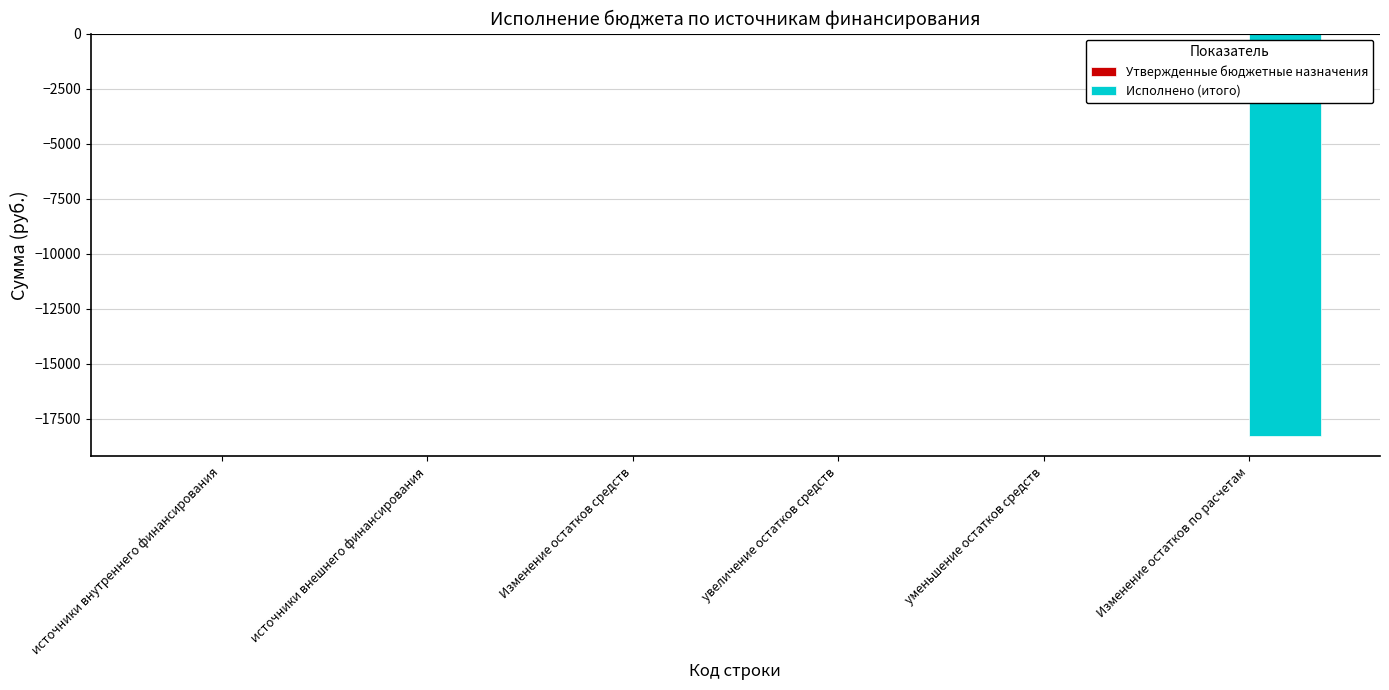

What is the sum of all values?

-18293.0